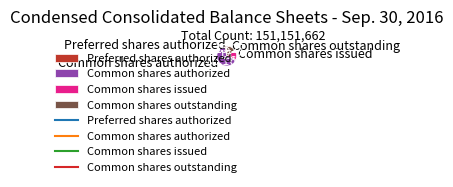

What is the ratio of the value at Common shares outstanding to the value at Preferred shares authorized?

4.6